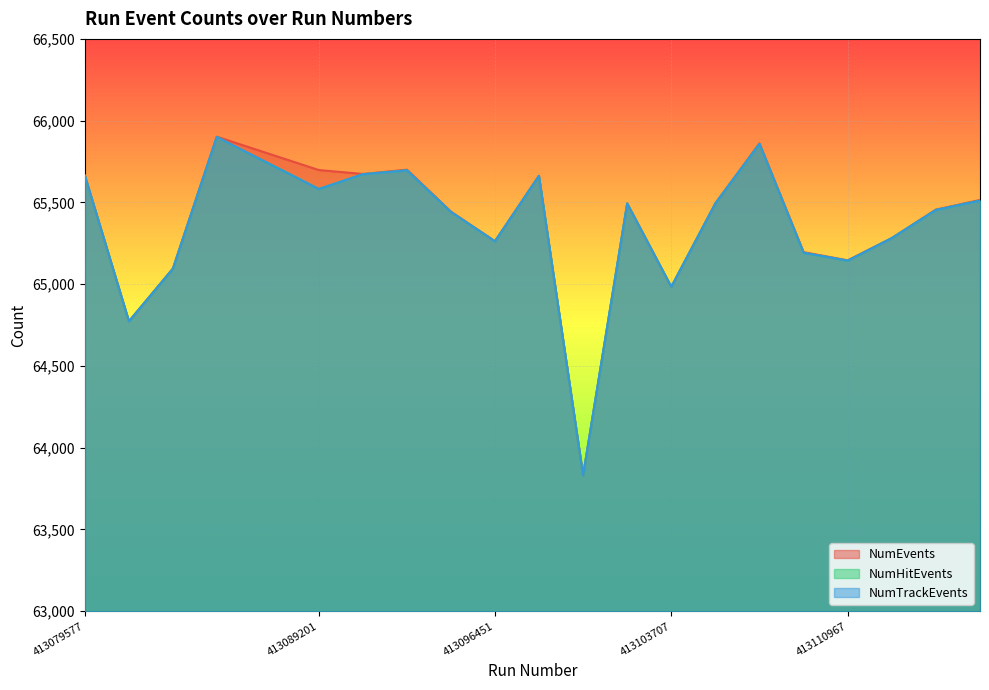

Where does the NumHitEvents series first go above 65493?

413079577